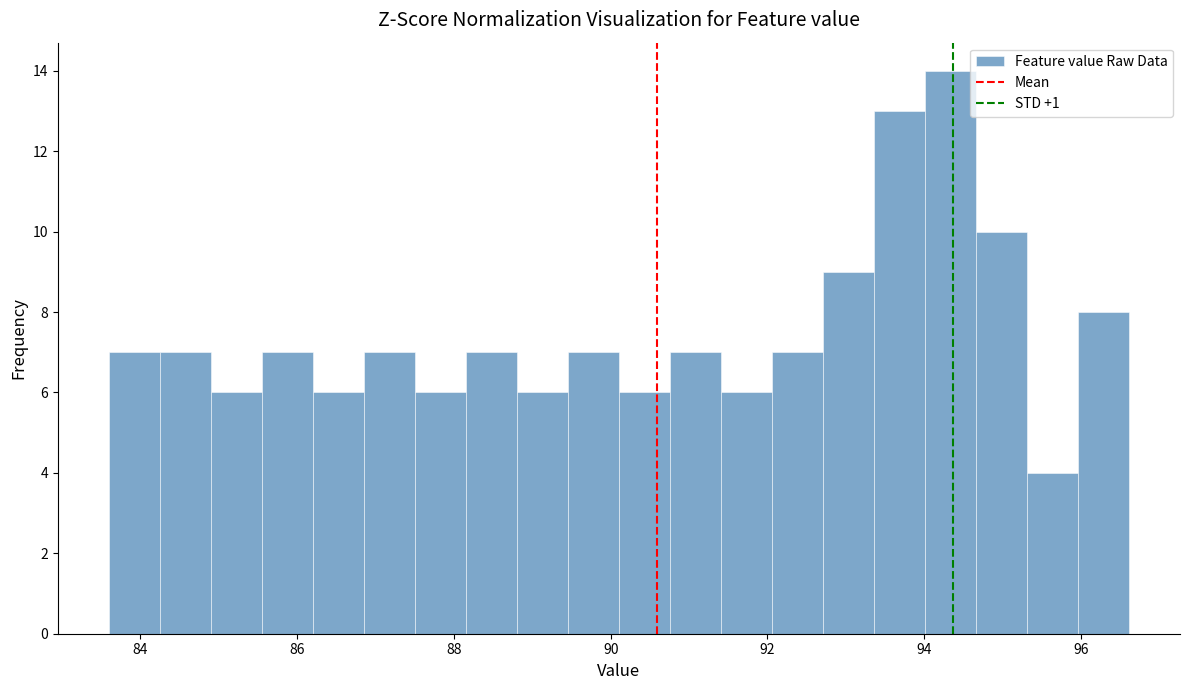

Read against the x-axis, roughly where is the centre of the tallest bar?

94.4